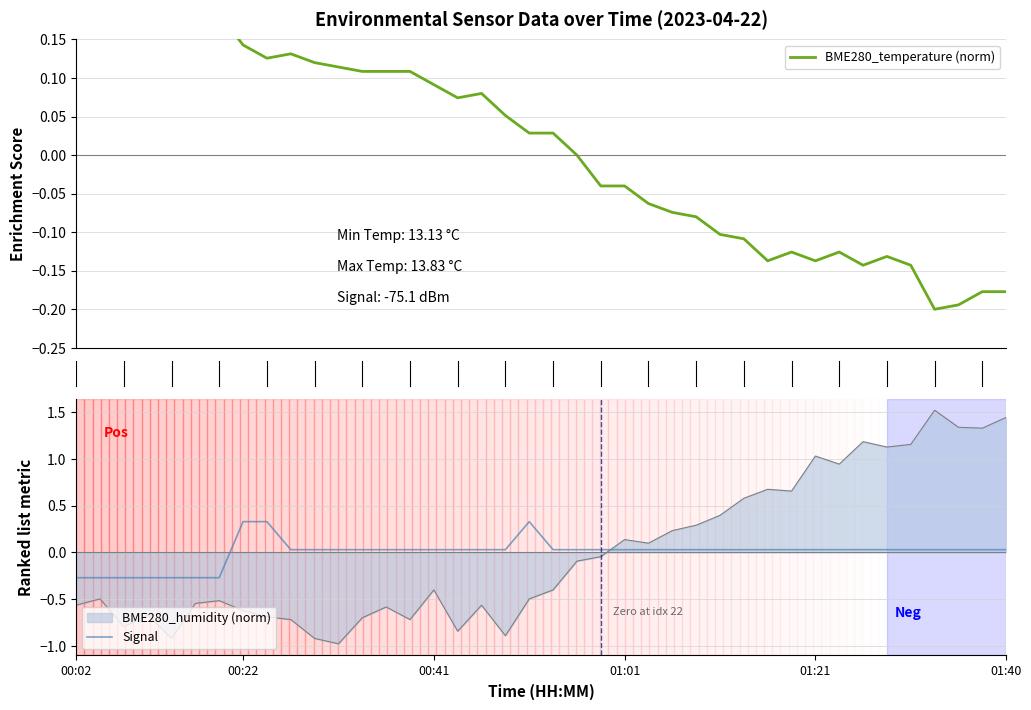

What is the spread (max minus min) of values at 15?

0.5